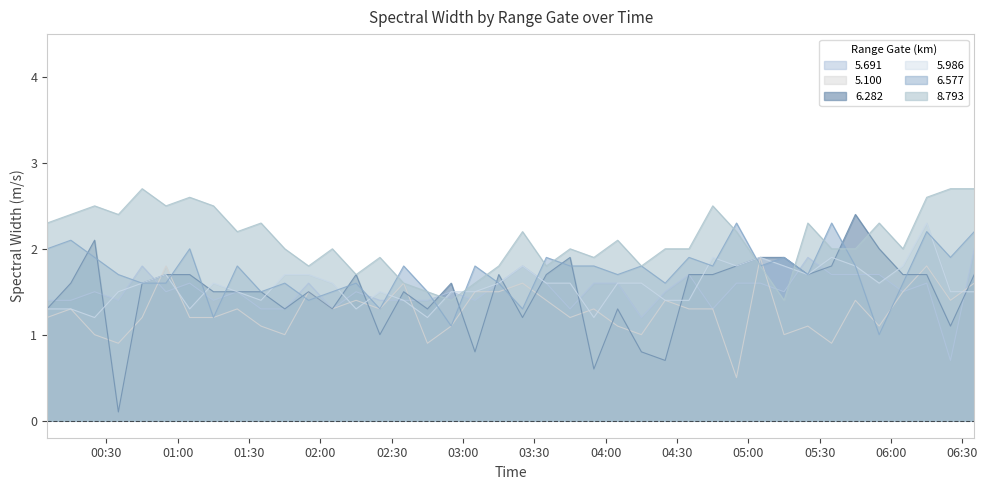

What is the sum of the 6.577 values at 2003/01/24 00:15 and 2003/01/24 03:05?

3.9